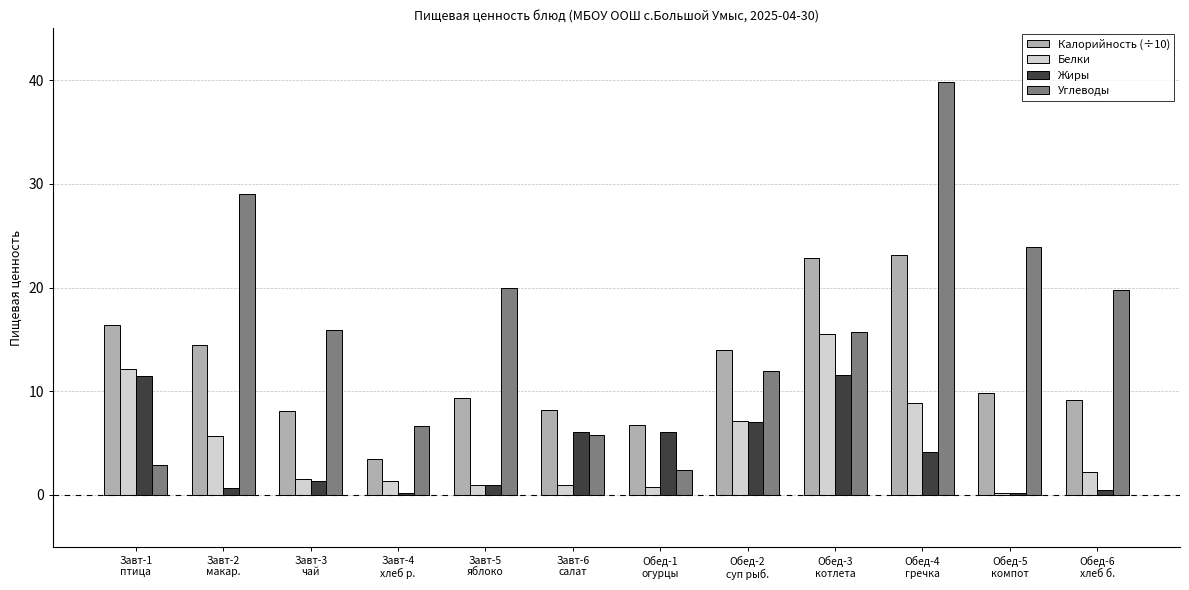

How many bars are there in each group?

4